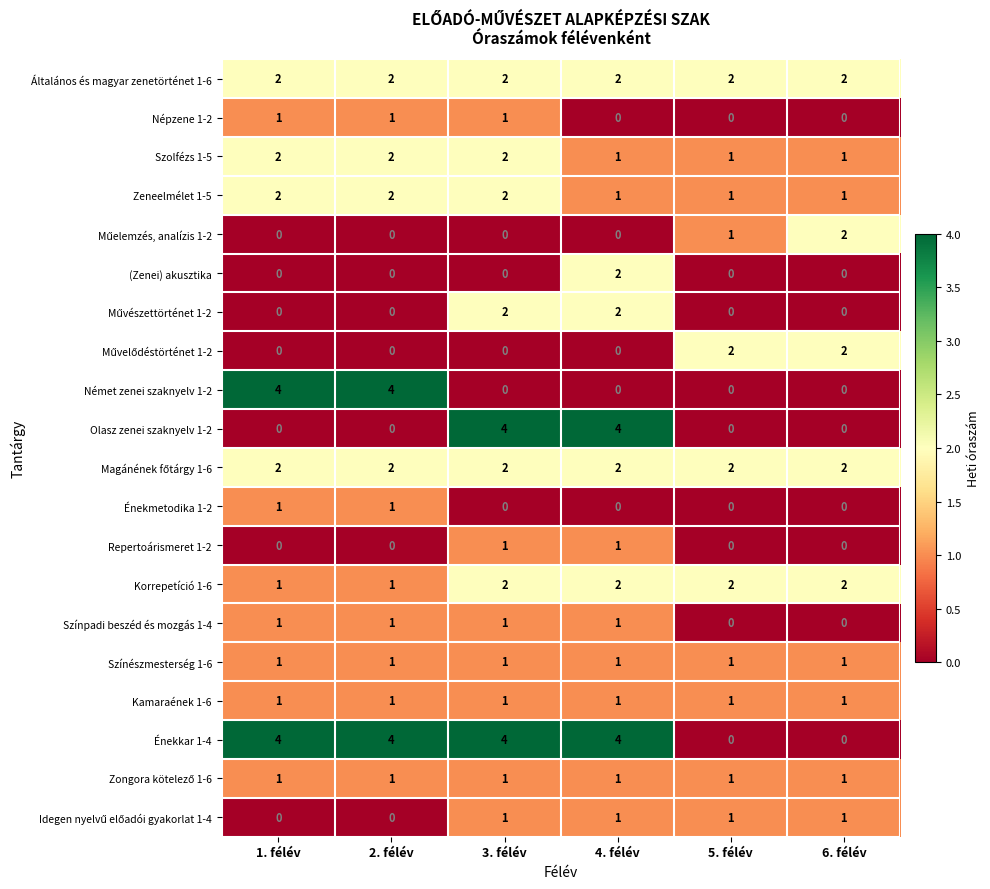

What is the difference between the highest and lowest values at 2. félév?

4